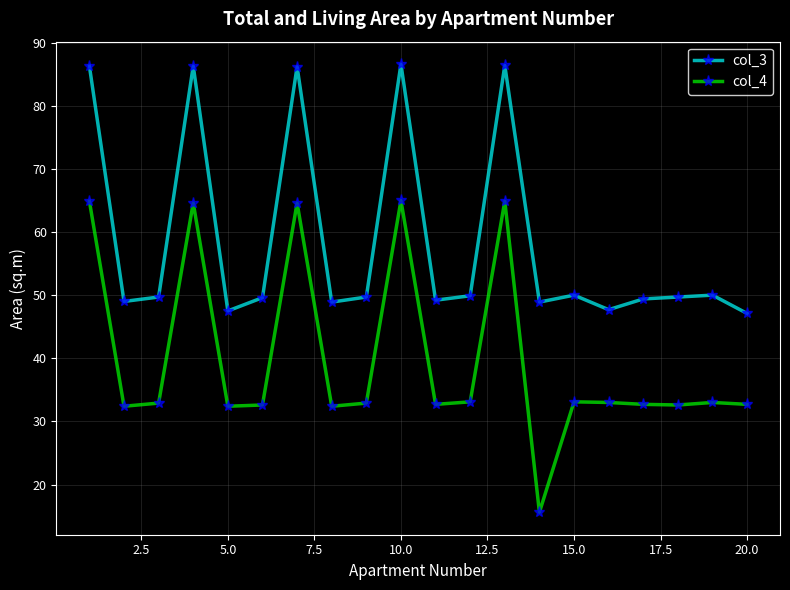

How many series are shown in this chart?

2